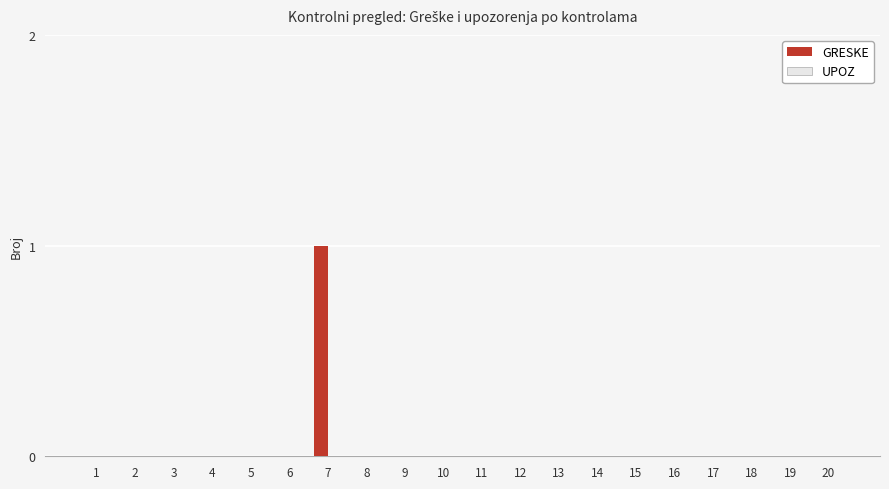

Is it true that the value at 20 is 0?

True